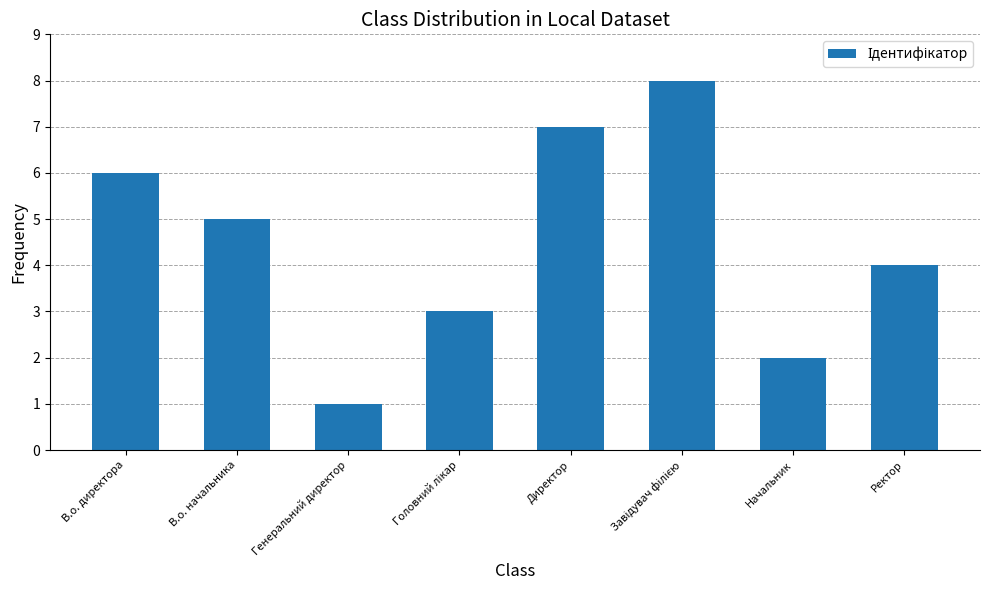

Count the number of categories in the chart.

8